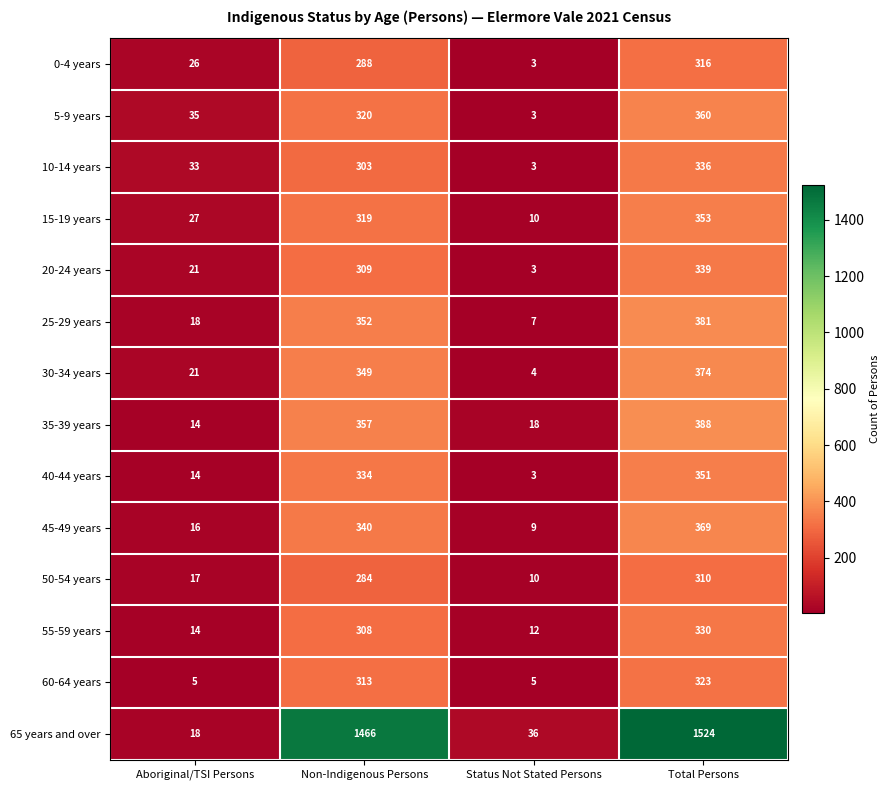

At Total Persons, list the series in order from smallest to largest.

50-54 years, 0-4 years, 60-64 years, 55-59 years, 10-14 years, 20-24 years, 40-44 years, 15-19 years, 5-9 years, 45-49 years, 30-34 years, 25-29 years, 35-39 years, 65 years and over